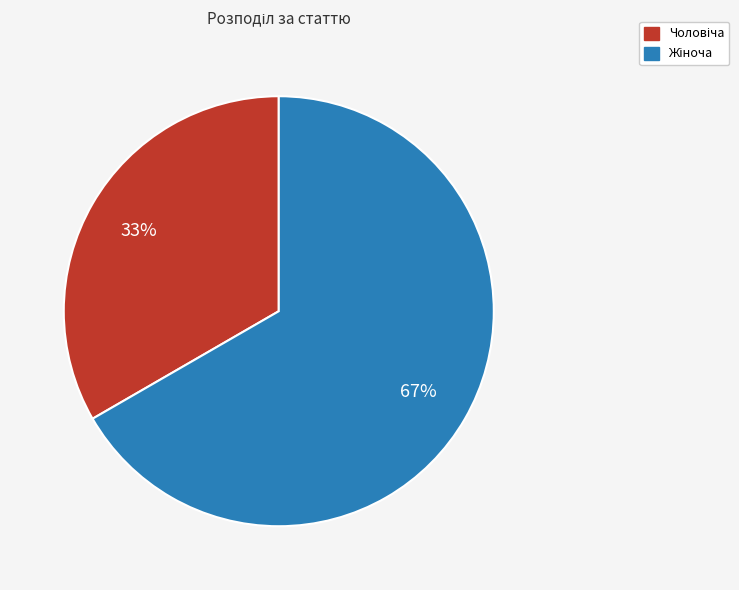

To the nearest percent, what is the average slice percentage?

50%